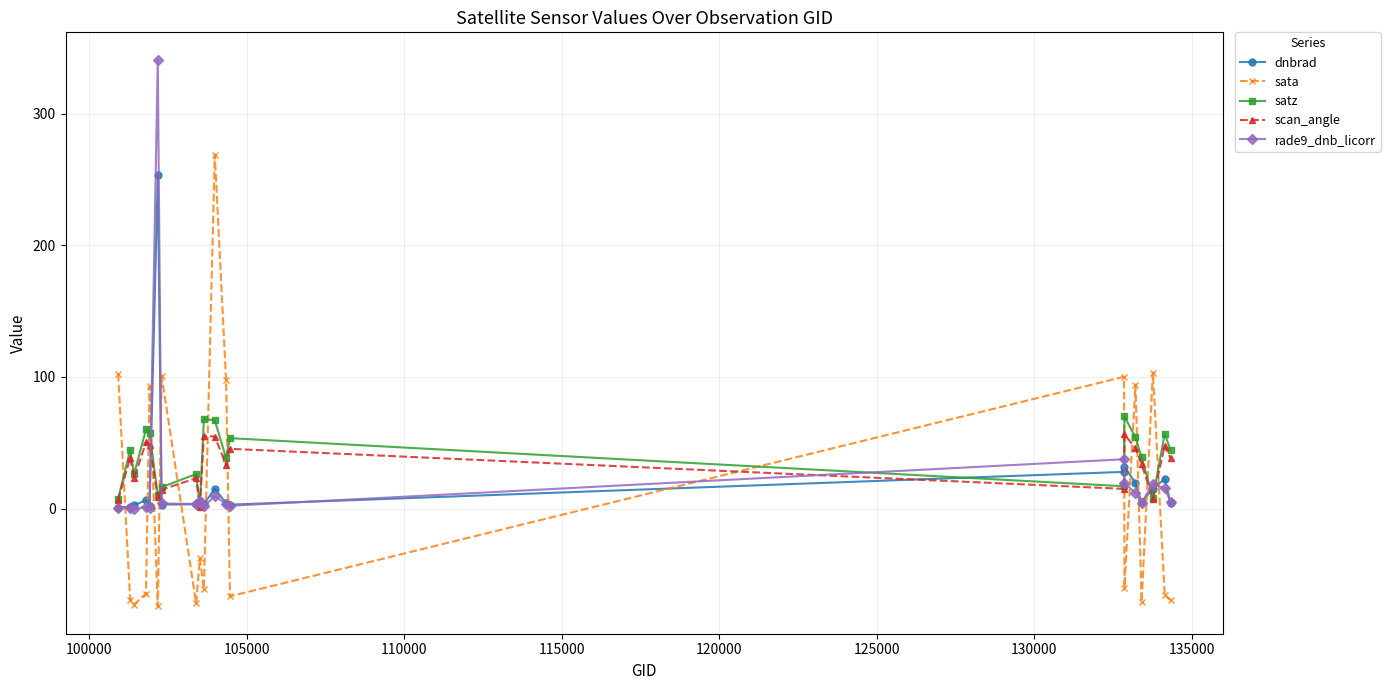

What is the value of the satz point at the 6th from the left?

10.1